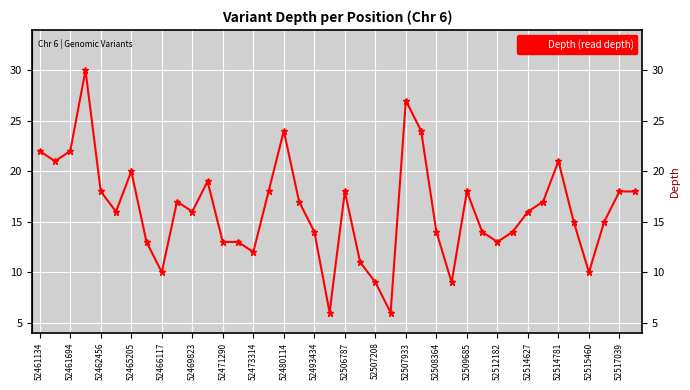

What is the sum of all values?

648